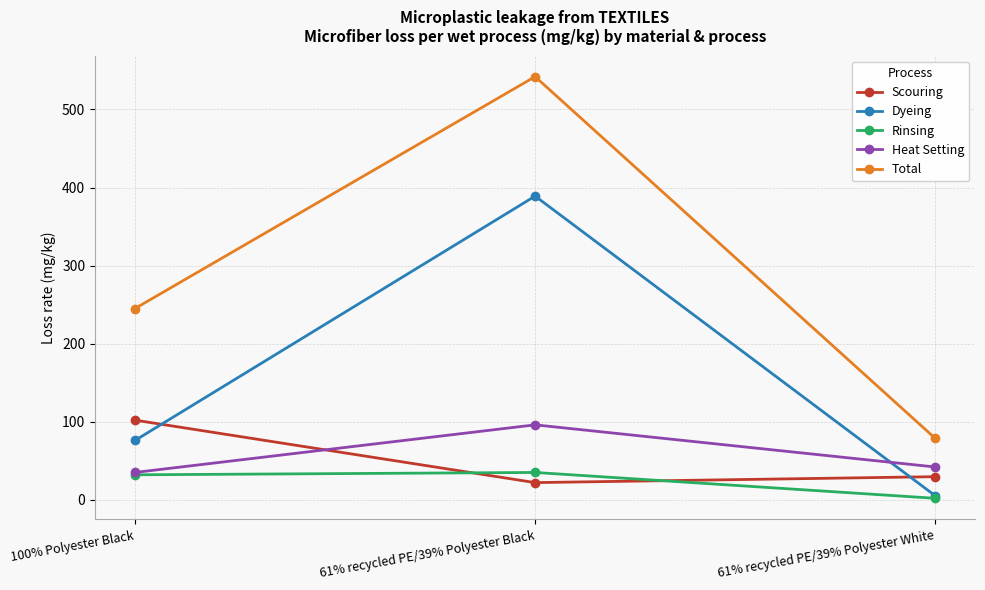

Is this an area chart (filled region under the line)?

No